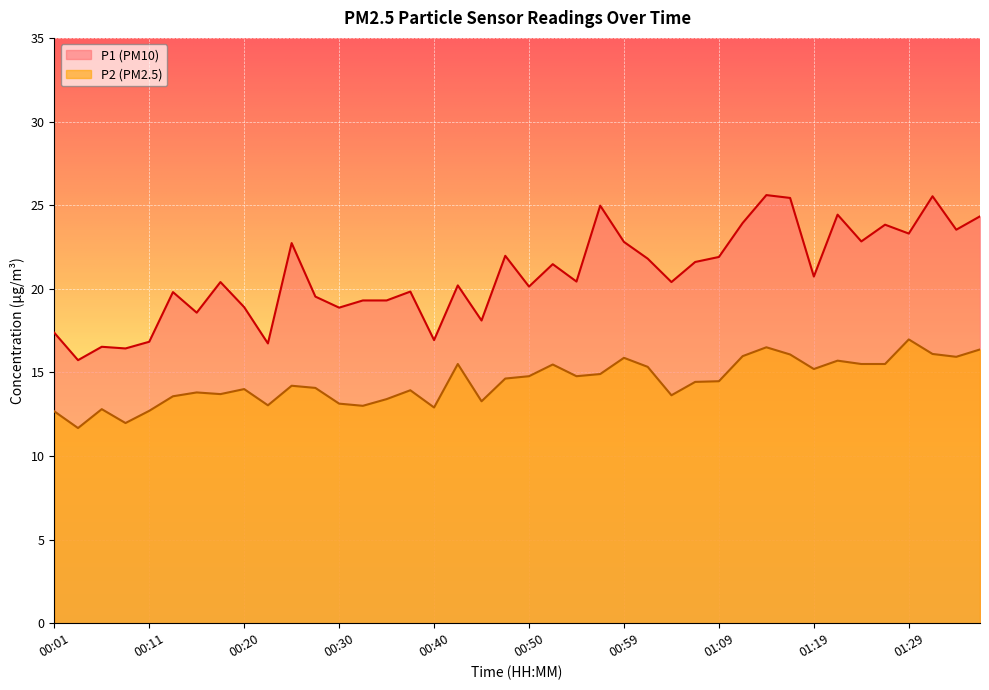

At which category does P2 reach its first local peak?

00:06